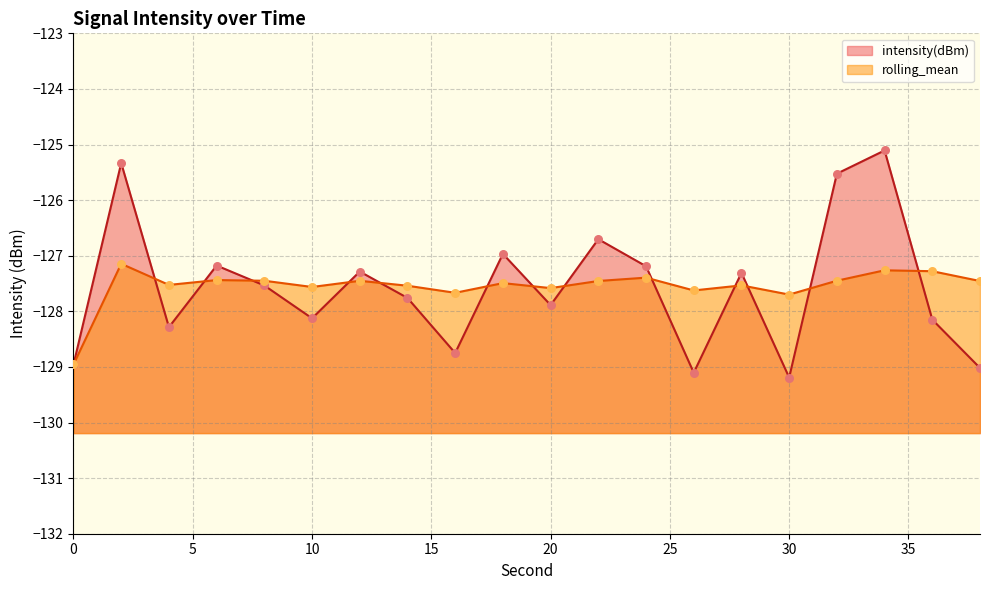

Which series has the widest spread of Y values?

intensity(dBm)